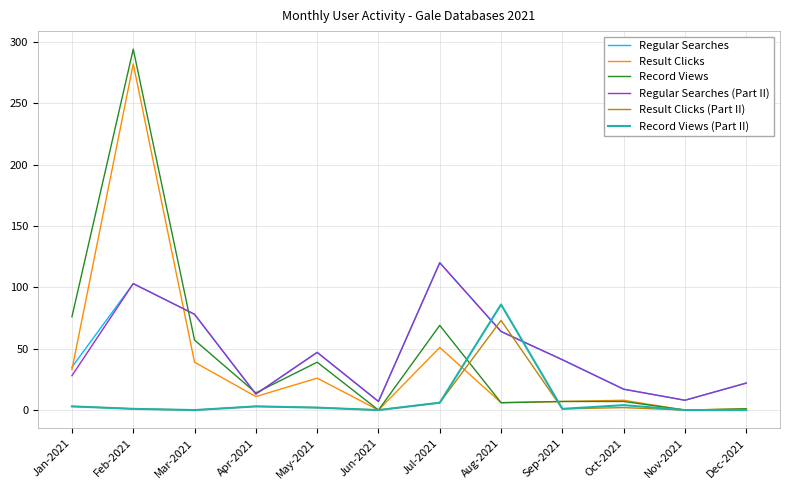

What is the difference between the highest and lowest values at Jun-2021?

7